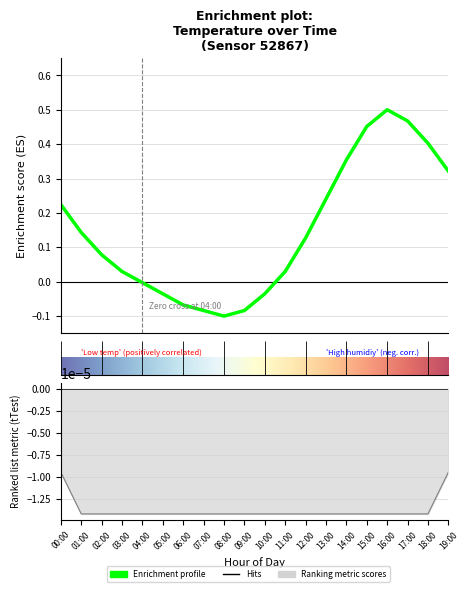

What is the sum of all values?

3.0